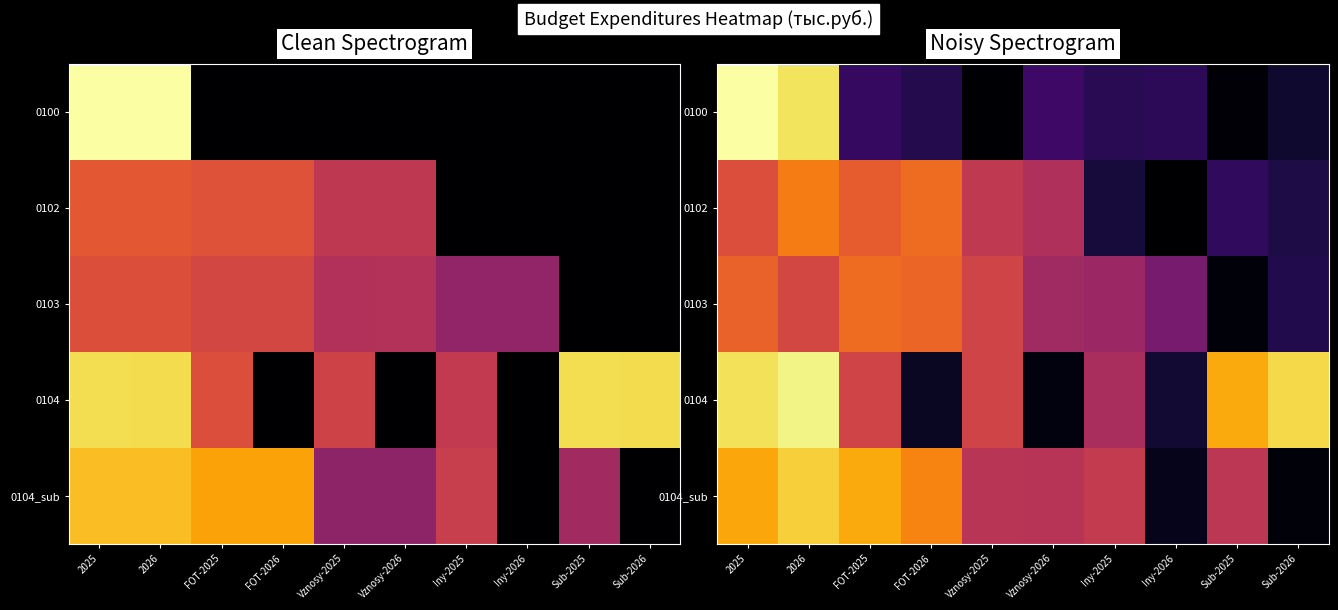

Which label corresponds to the smallest value in the chart?

Iny-2026